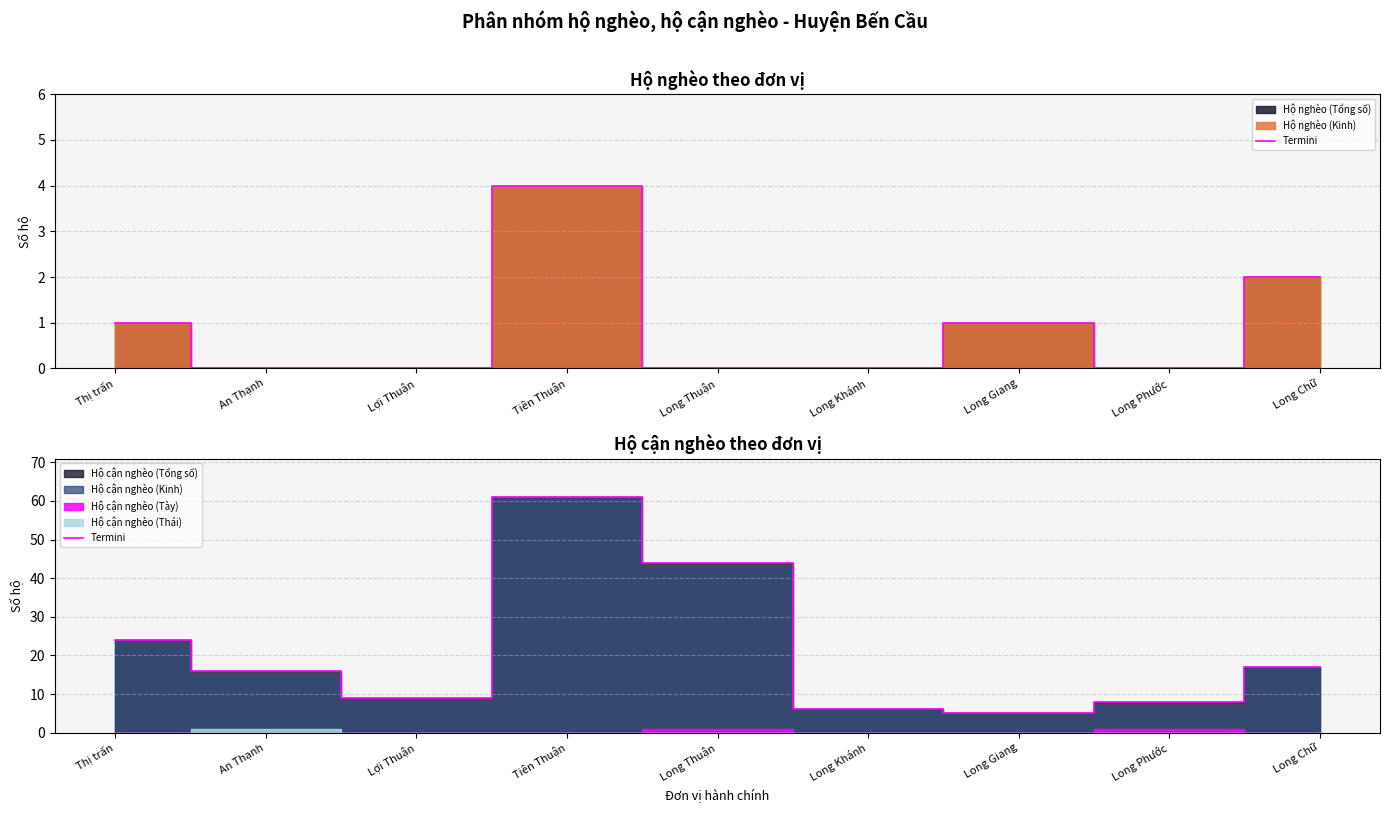

What is the label of the 5th point from the left?

Long Thuận